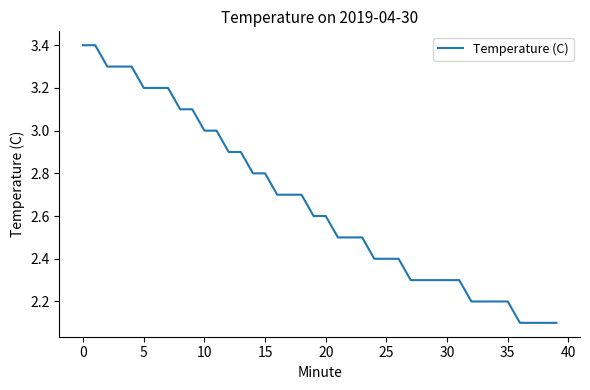

What is the minimum value shown in the chart?

2.1